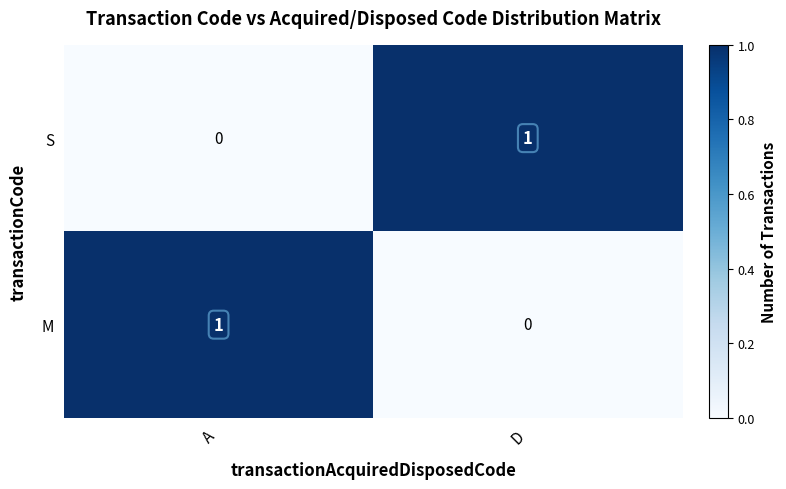

Reading left to right, list all the values displayed in this chart.

S: 0	1
M: 1	0